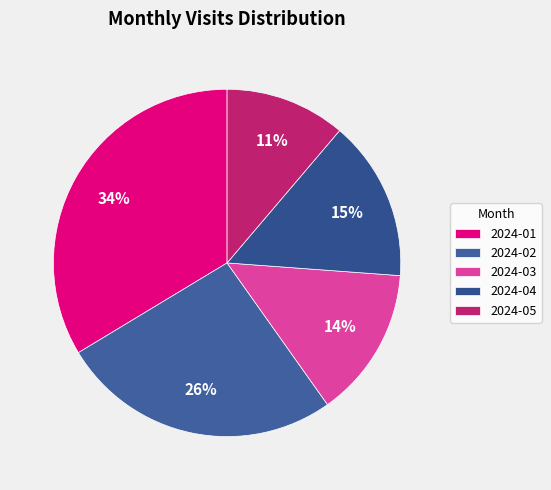

Rank the categories by value from lowest to highest.

2024-05, 2024-03, 2024-04, 2024-02, 2024-01